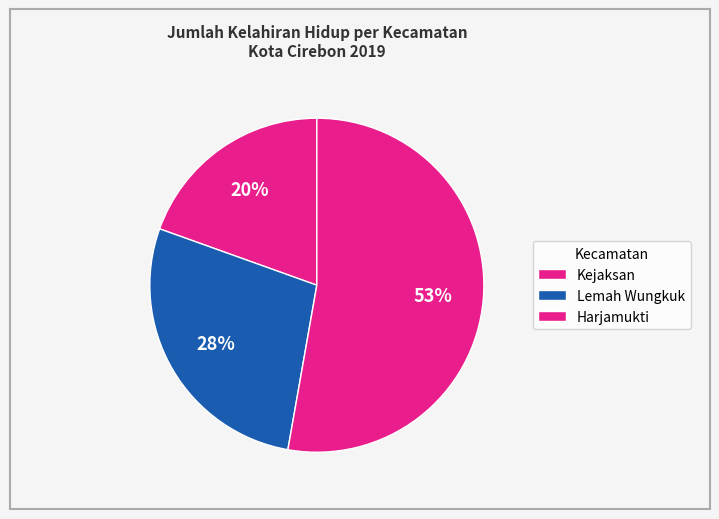

Count the number of slices in the pie.

3